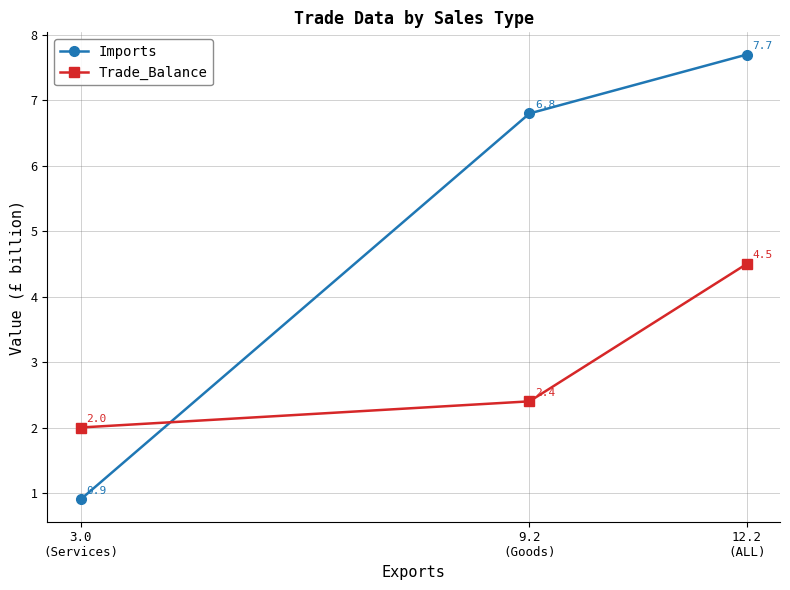

How many Trade_Balance values are between 2 and 4?

2